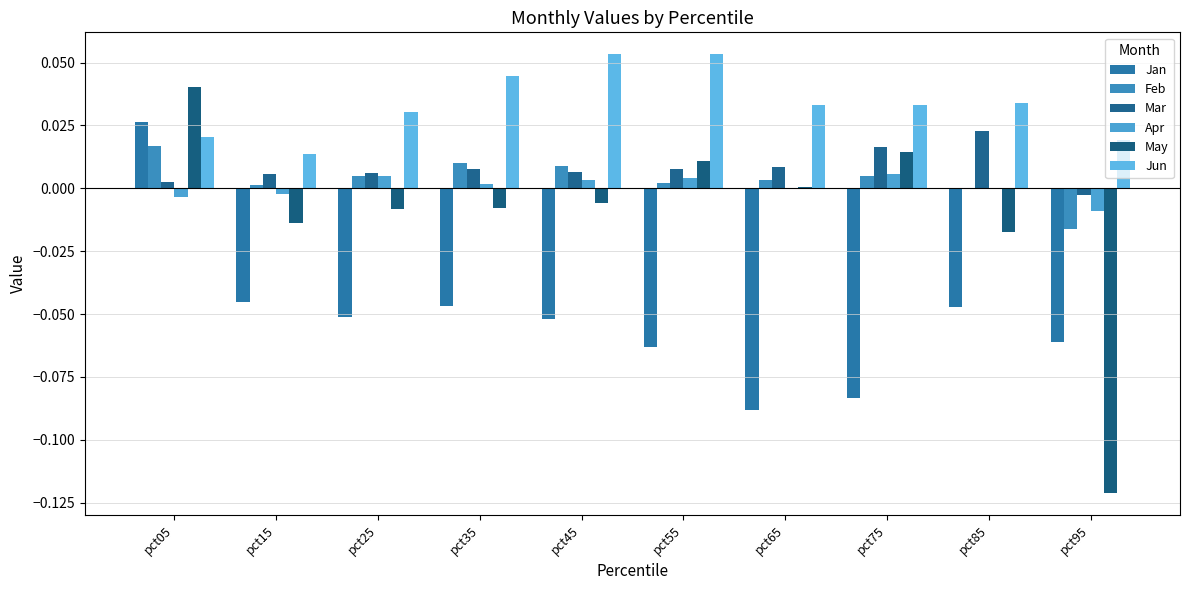

What is the approximate value of May at pct95?

-0.1